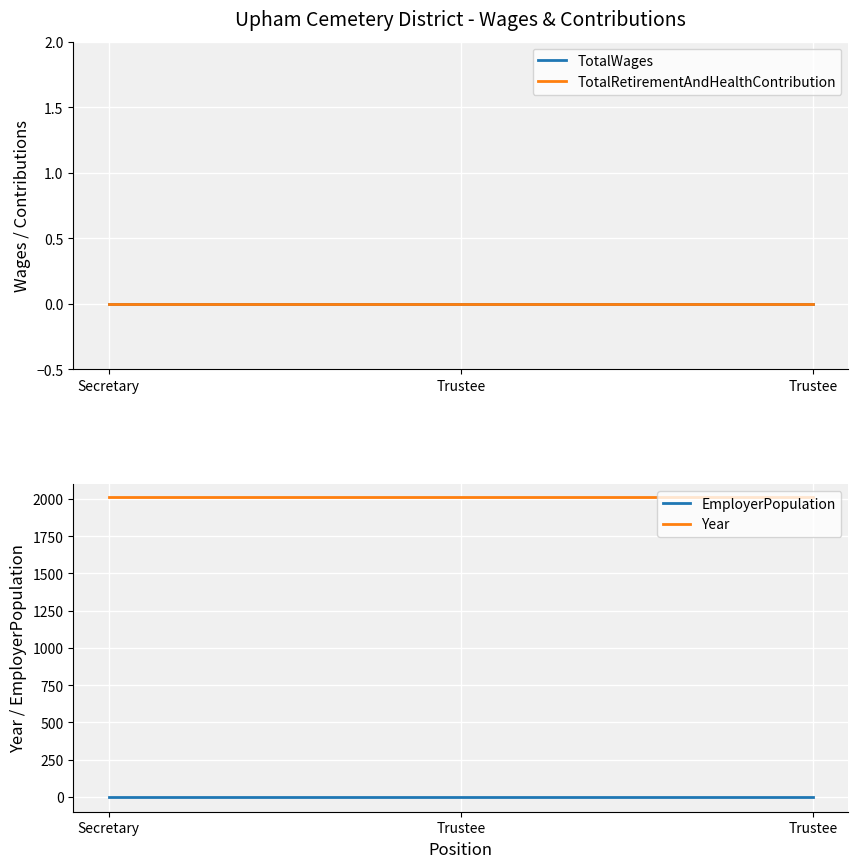

At how many categories does at least one series exceed 731?

3